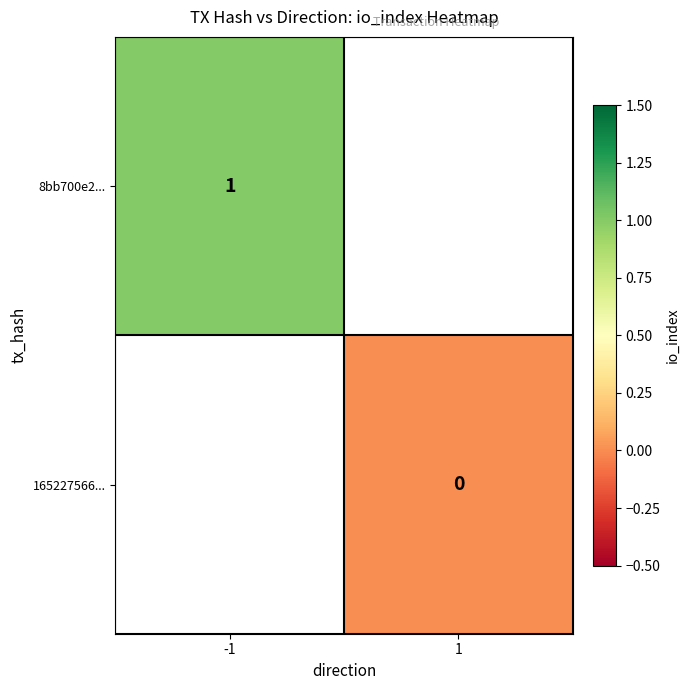

Which has a higher value, 1 or -1?

-1